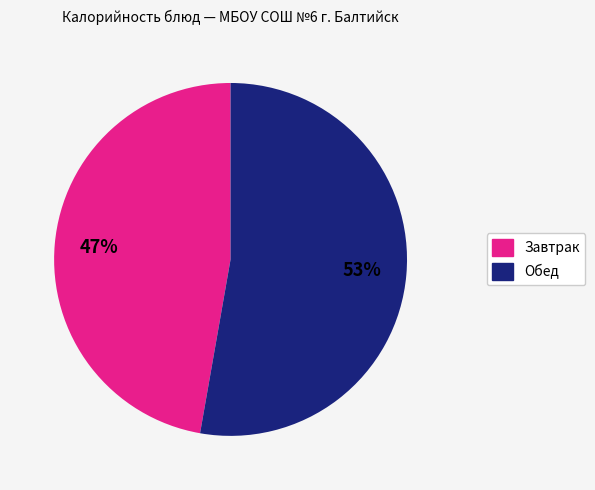

Is there any slice that represents more than half of the pie?

Yes